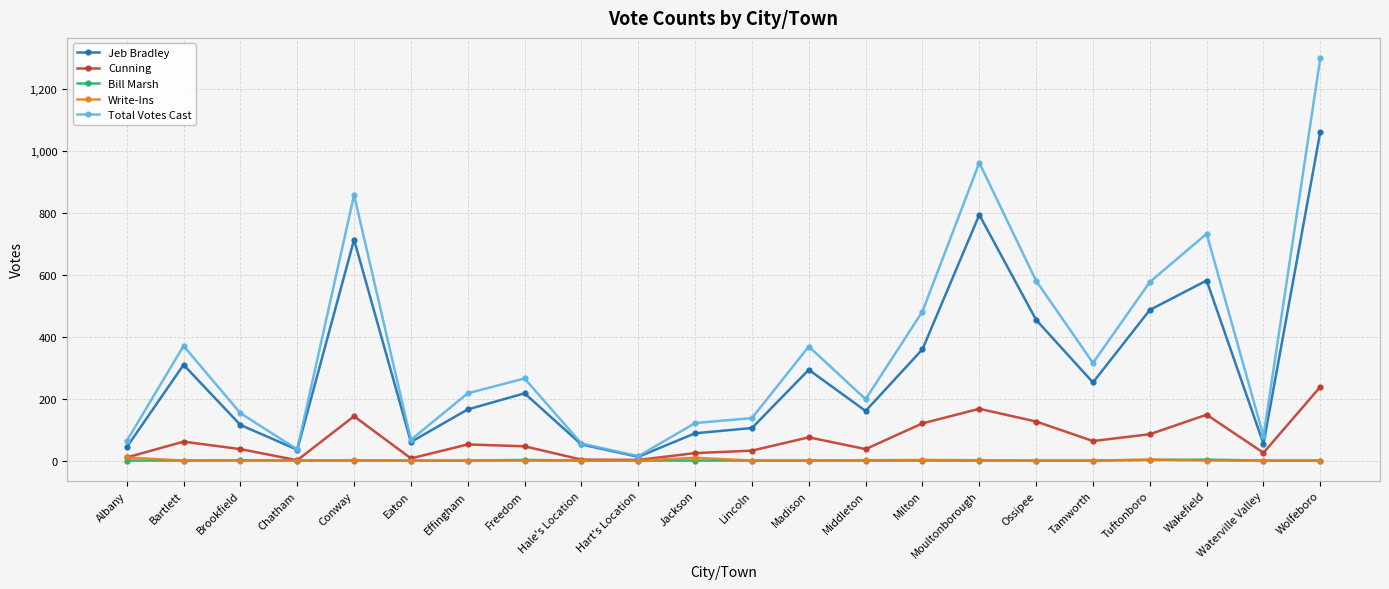

What is the label of the 3rd point from the right?

Wakefield